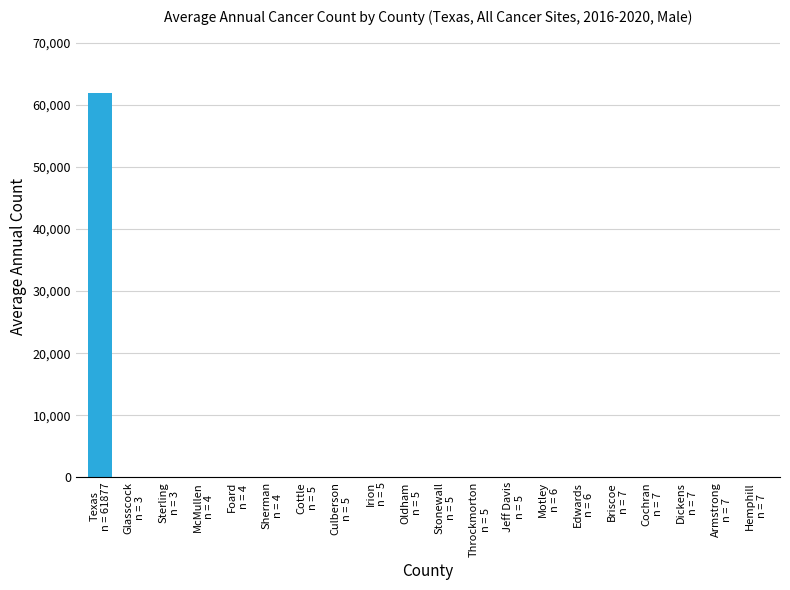

What is the greatest value displayed?

61877